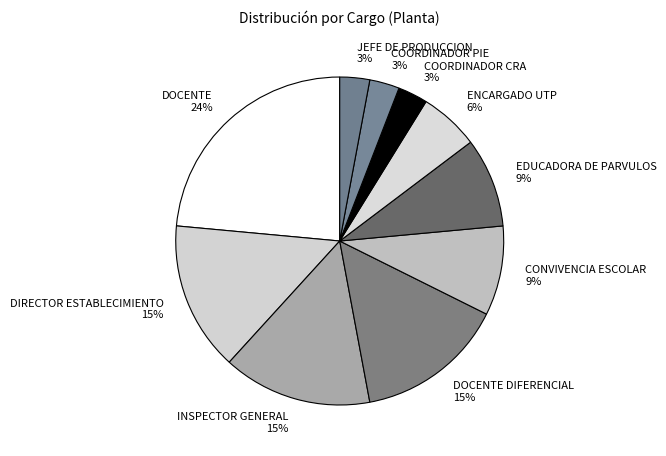

Approximately how many times larger is the value at COORDINADOR CRA compared to CONVIVENCIA ESCOLAR?

0.3